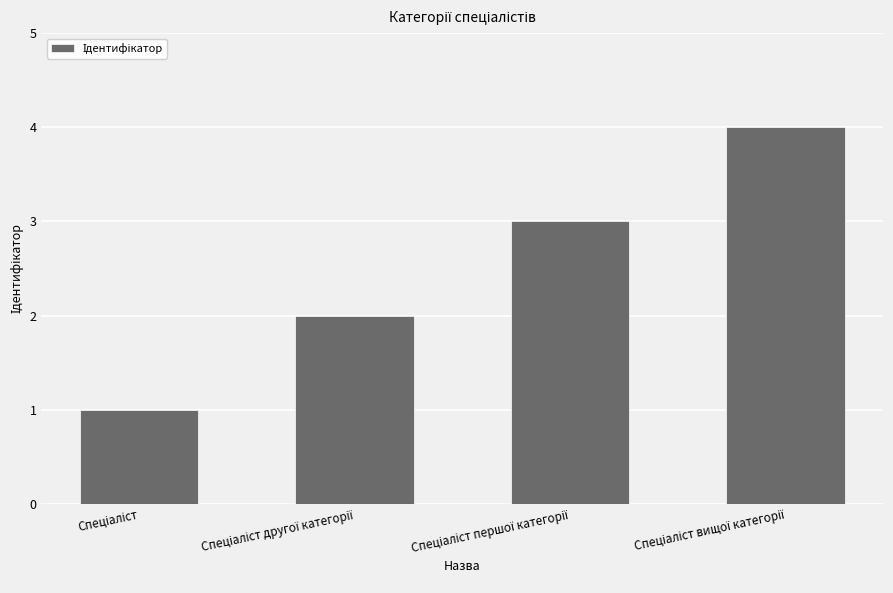

What is the greatest value displayed?

4